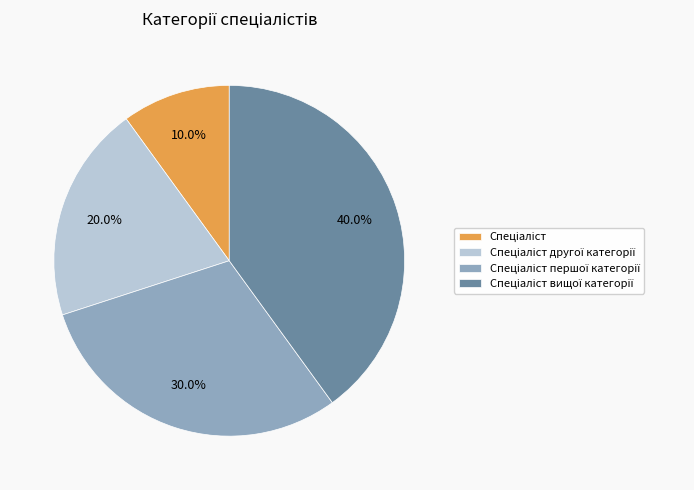

Is there a majority slice in this chart?

No